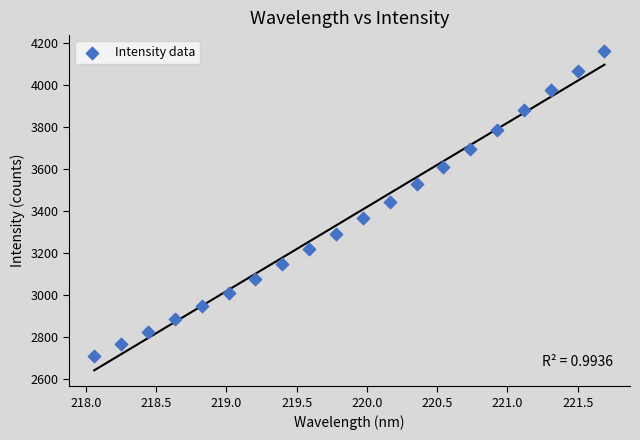

What is the range of X values (max minus min)?

3.6